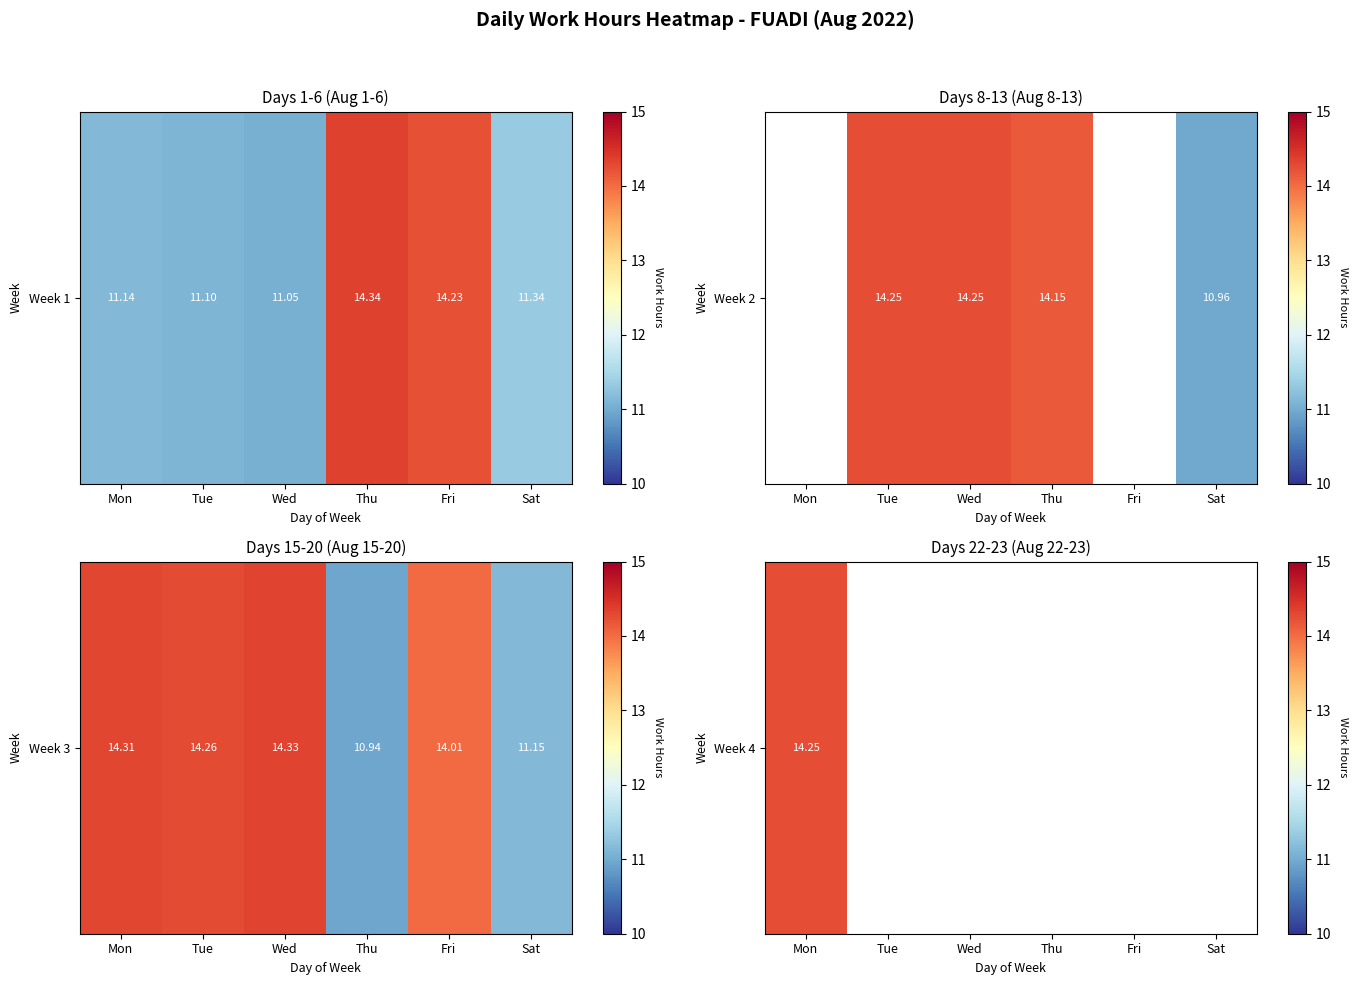

Which label corresponds to the largest value in the chart?

Thu